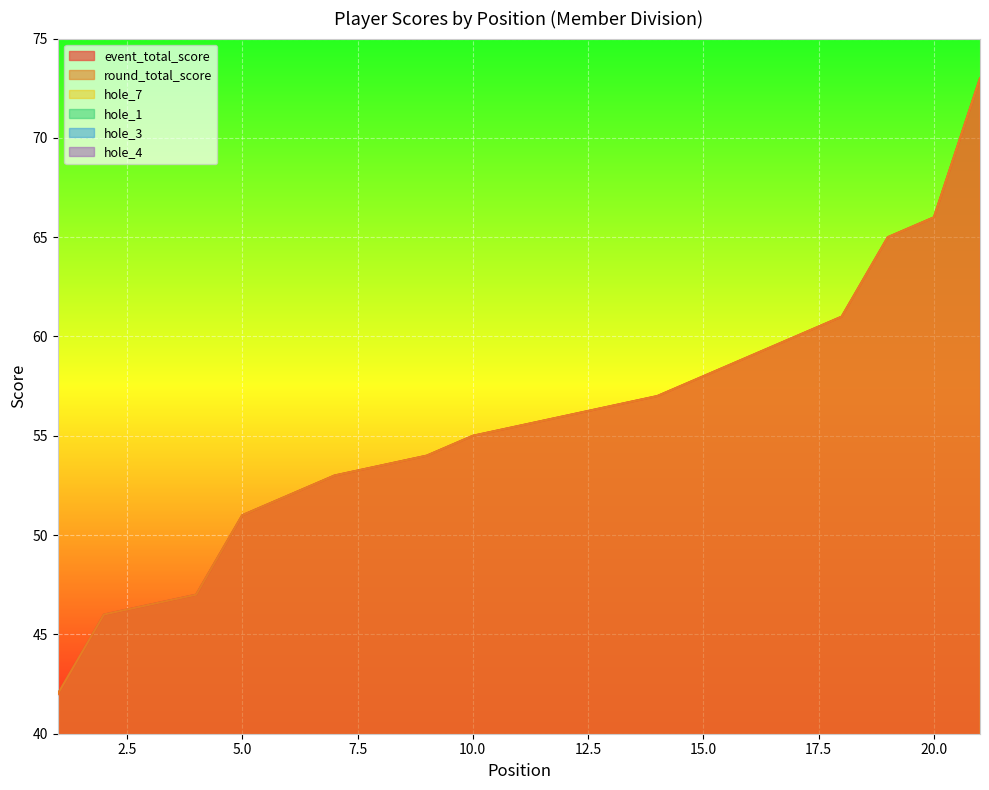

What is the total value across all series at 4?

105